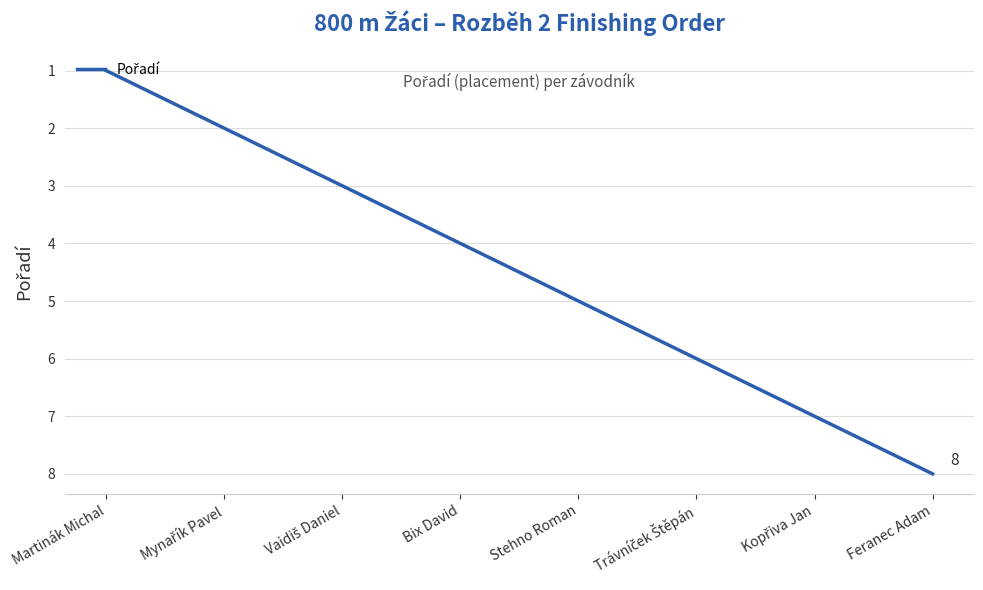

Which label corresponds to the largest value in the chart?

Feranec Adam